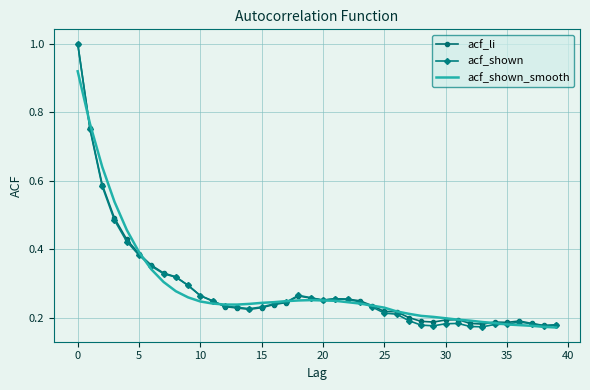

How many acf_shown_smooth values are between 0 and 1?

40